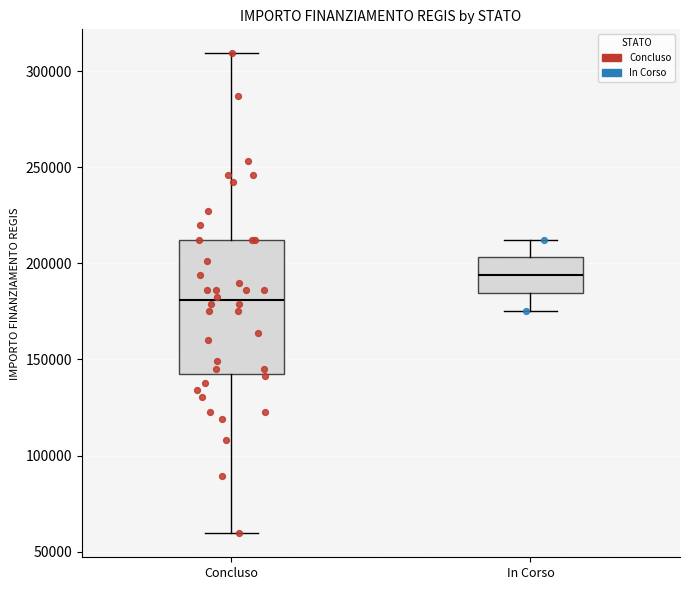

Which box's median line is the lowest?

Concluso